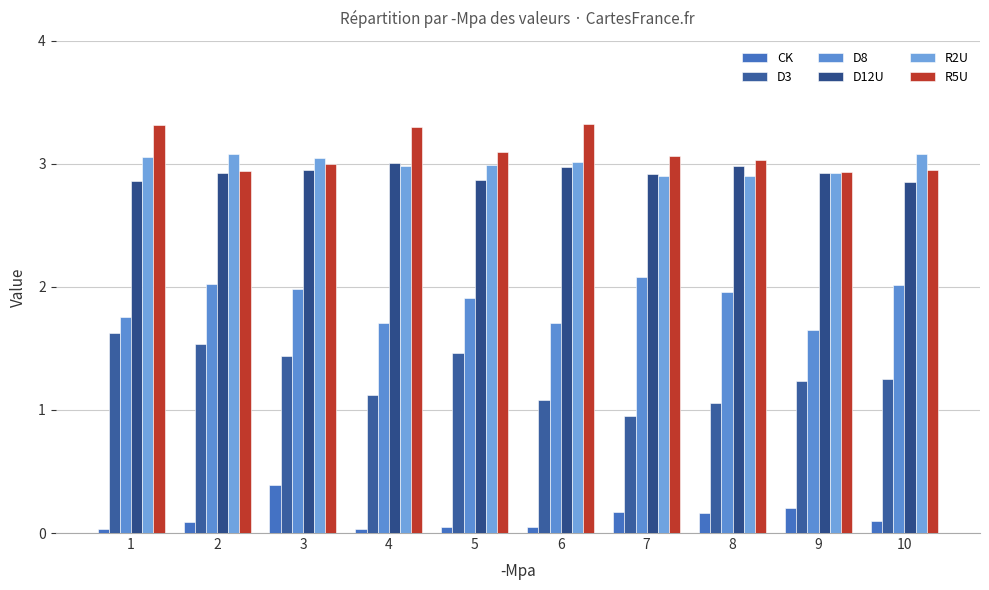

What is the total value across all series at 7?

12.1